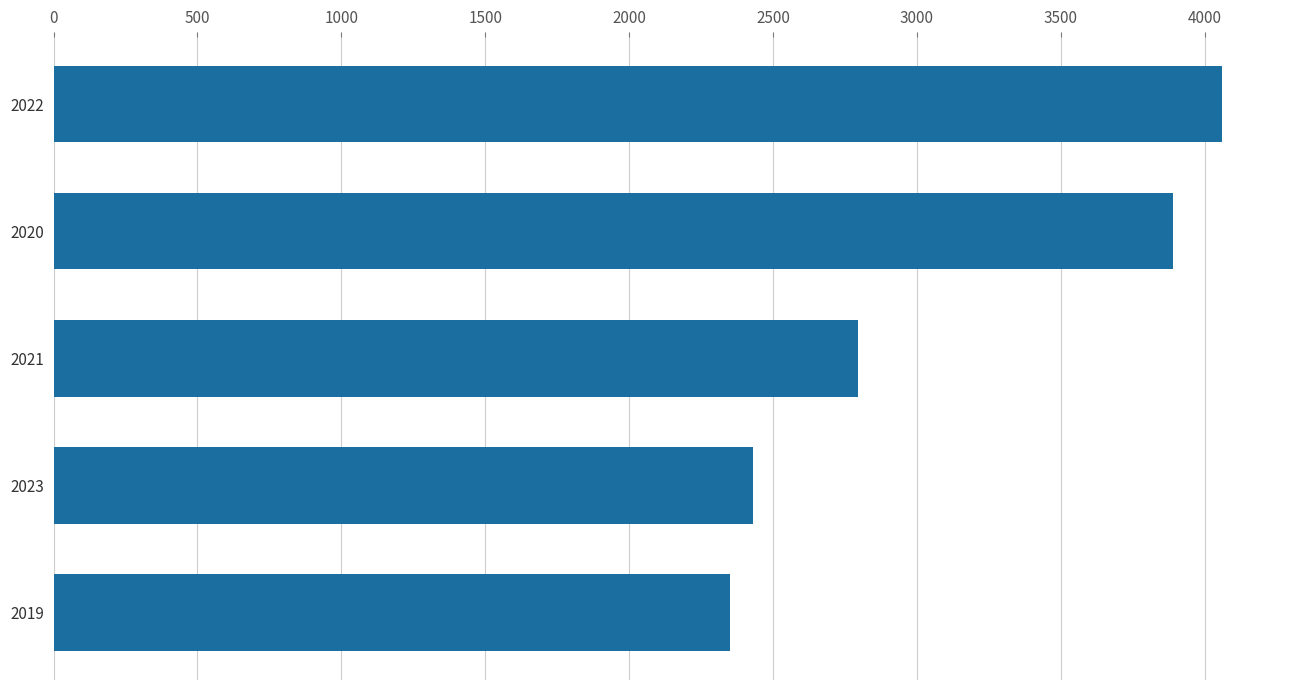

What is the change in value from 2021 to 2019?

-447